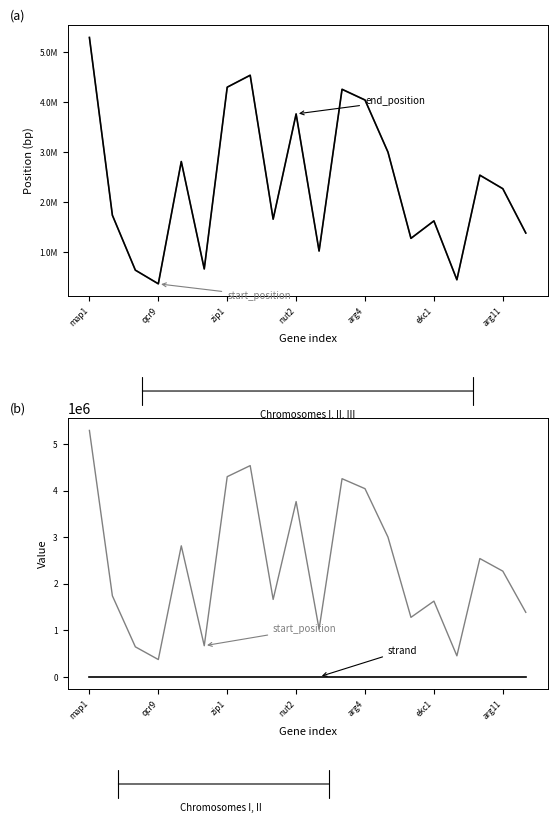

True or false: start_position has more than 0 interior local peaks.

True